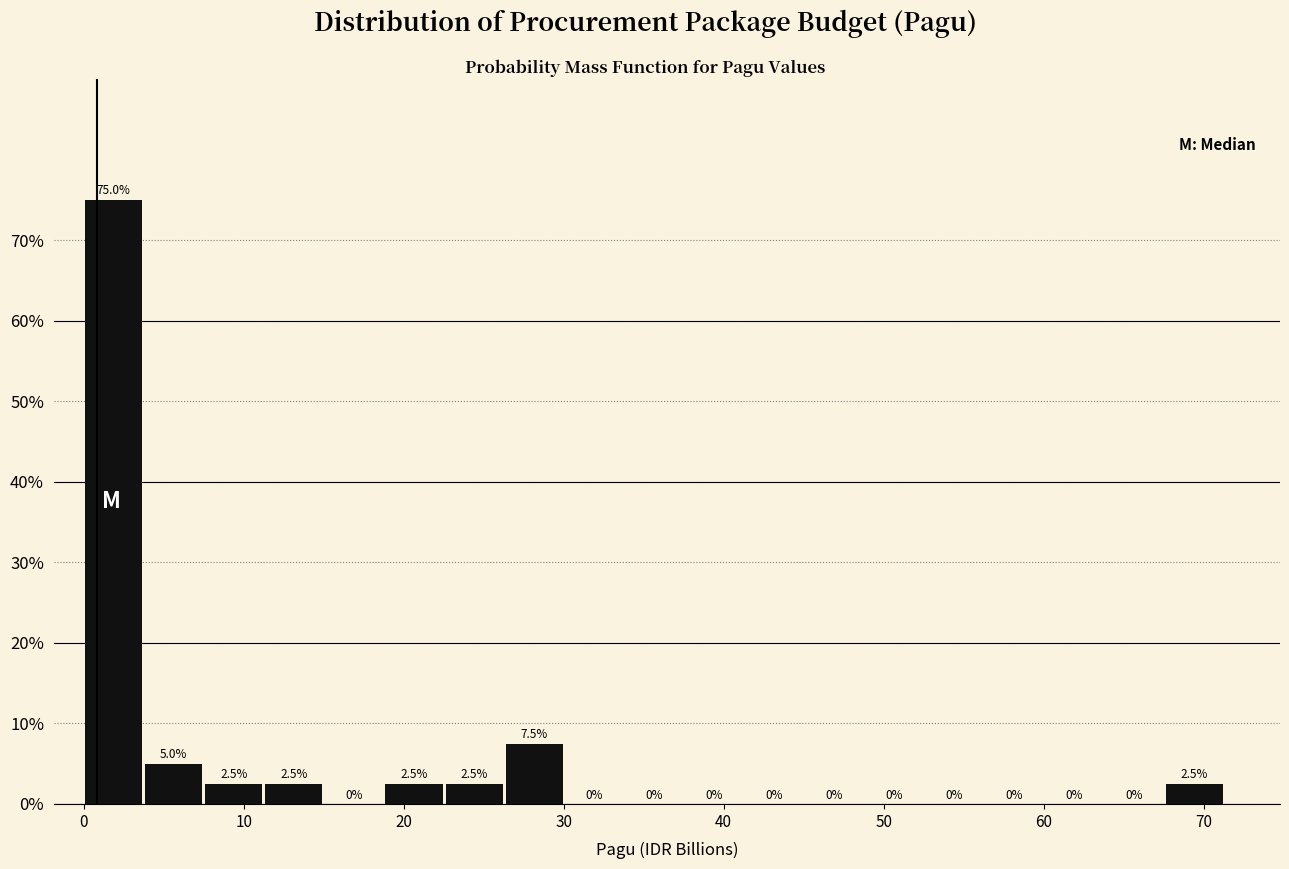

Around what value on the x-axis is the tallest bar? Give the approximate position of its centre, as read against the axis.

2